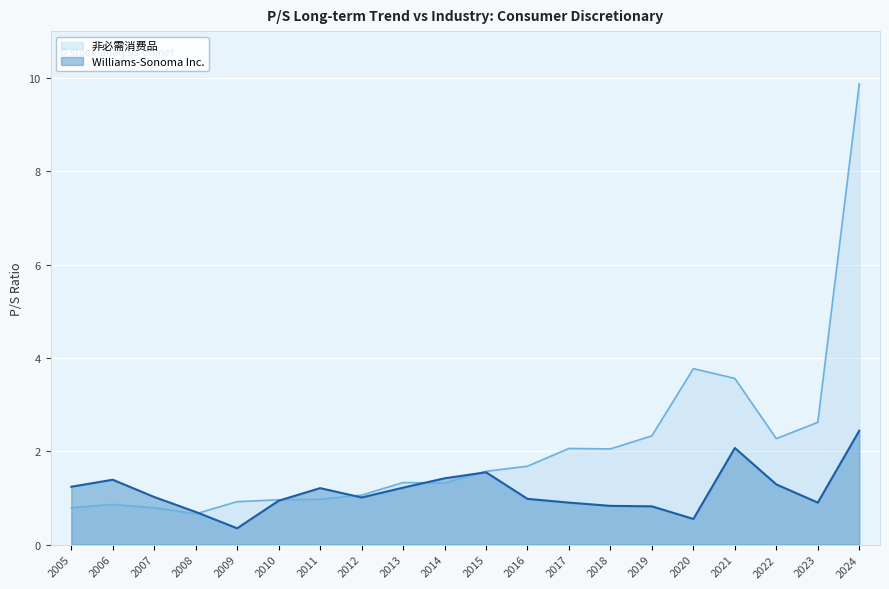

At how many categories does at least one series exceed 7?

1